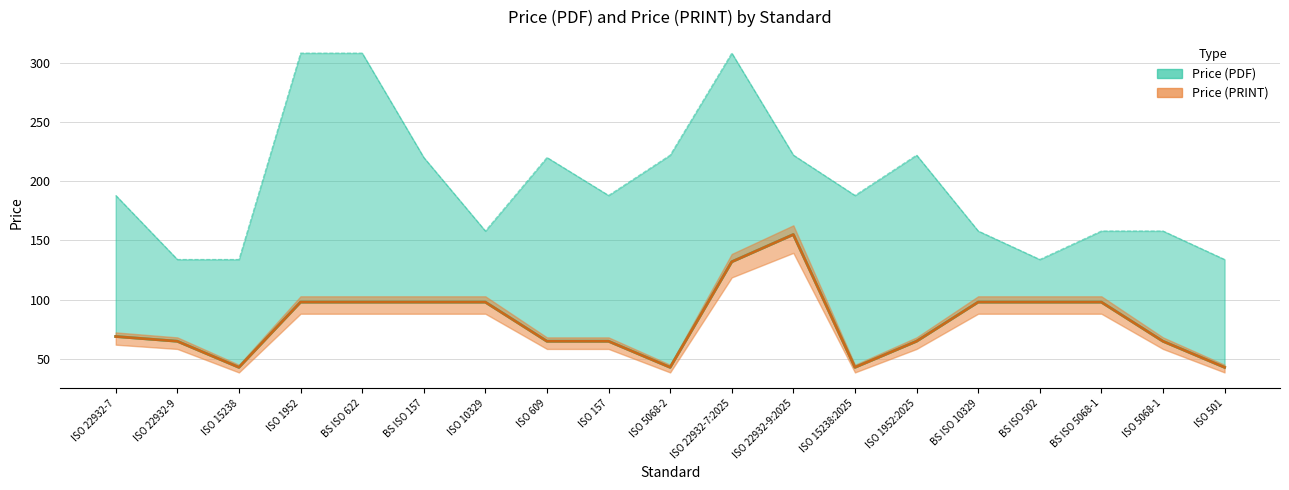

Reading left to right, transcribe all the data shown in this chart.

Price (PDF): ISO 22932-7=69	ISO 22932-9=65	ISO 15238=43	ISO 1952=98	BS ISO 622=98	BS ISO 157=98	ISO 10329=98	ISO 609=65	ISO 157=65	ISO 5068-2=43	ISO 22932-7:2025=132	ISO 22932-9:2025=155	ISO 15238:2025=43	ISO 1952:2025=65	BS ISO 10329=98	BS ISO 502=98	BS ISO 5068-1=98	ISO 5068-1=65	ISO 501=43
Price (PRINT): ISO 22932-7=69	ISO 22932-9=65	ISO 15238=43	ISO 1952=98	BS ISO 622=98	BS ISO 157=98	ISO 10329=98	ISO 609=65	ISO 157=65	ISO 5068-2=43	ISO 22932-7:2025=132	ISO 22932-9:2025=155	ISO 15238:2025=43	ISO 1952:2025=65	BS ISO 10329=98	BS ISO 502=98	BS ISO 5068-1=98	ISO 5068-1=65	ISO 501=43
PDF_upper: ISO 22932-7=188	ISO 22932-9=134	ISO 15238=134	ISO 1952=308	BS ISO 622=308	BS ISO 157=220	ISO 10329=158	ISO 609=220	ISO 157=188	ISO 5068-2=222	ISO 22932-7:2025=308	ISO 22932-9:2025=222	ISO 15238:2025=188	ISO 1952:2025=222	BS ISO 10329=158	BS ISO 502=134	BS ISO 5068-1=158	ISO 5068-1=158	ISO 501=134